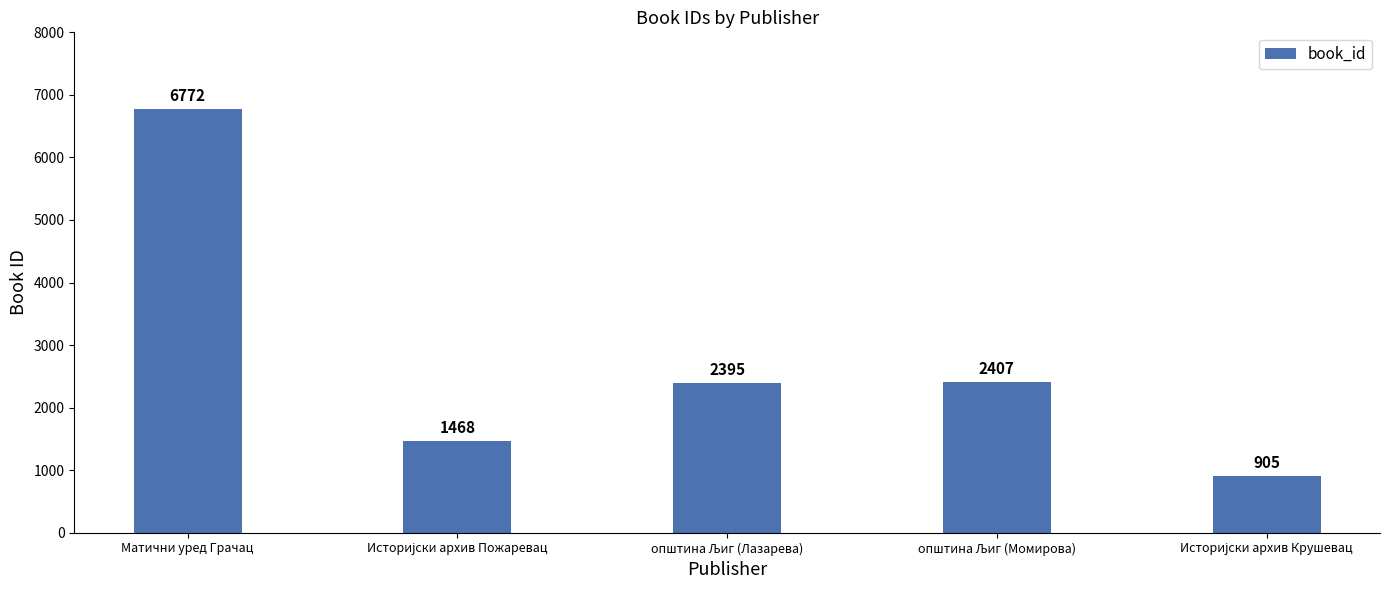

What is the value of the 2nd bar from the left?

1468